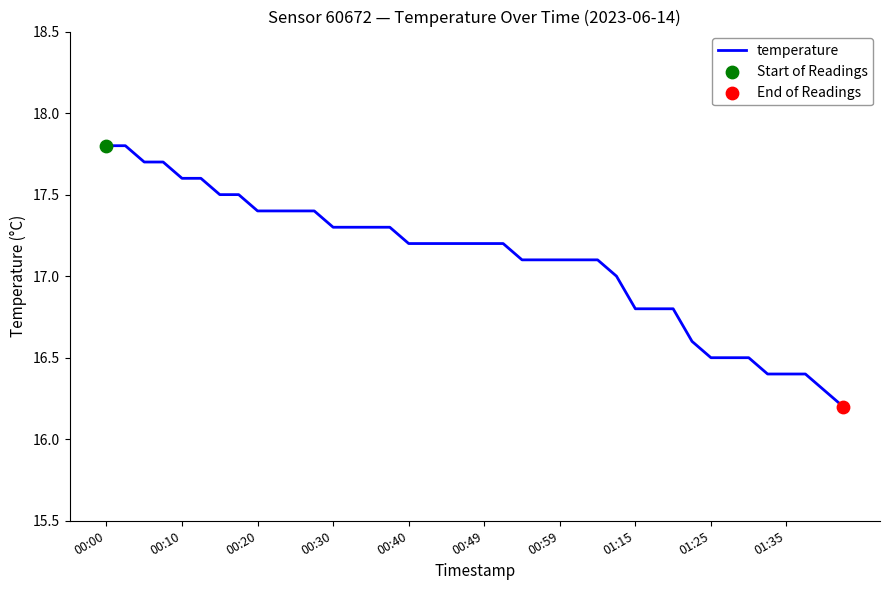

What is the smallest value displayed?

16.2